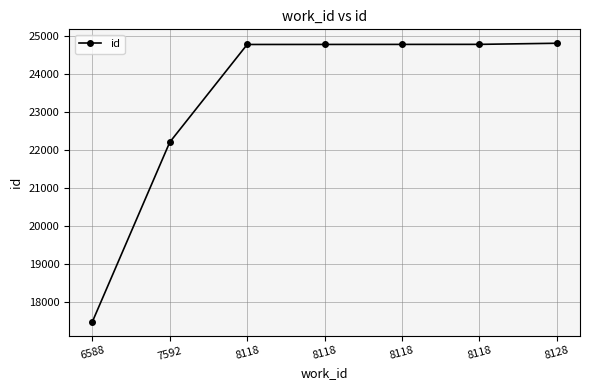

List the labels in order of value, smallest first.

6588, 7592, 8118, 8118, 8118, 8118, 8128